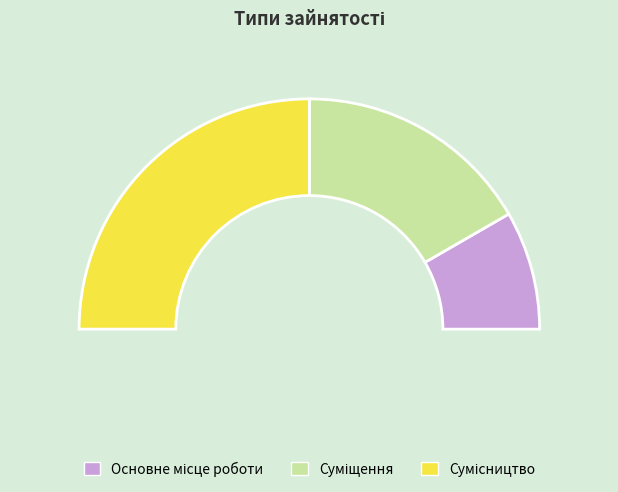

To the nearest percent, what is the average slice percentage?

33%